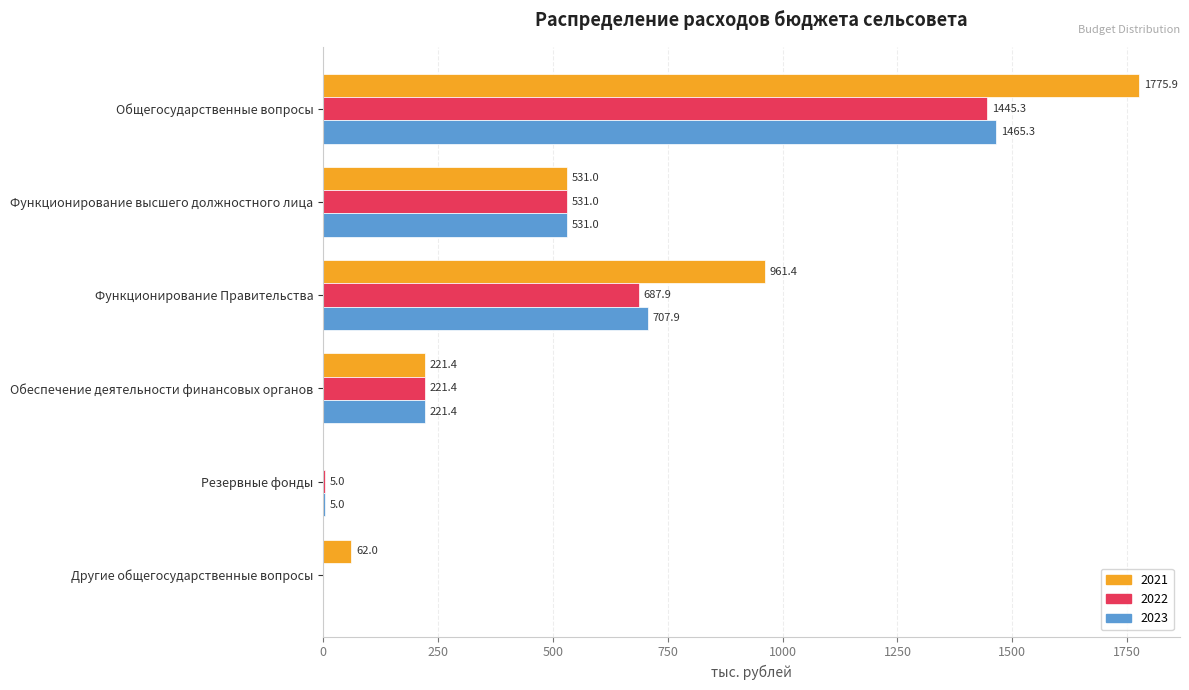

Which series has the largest total across all categories?

2021